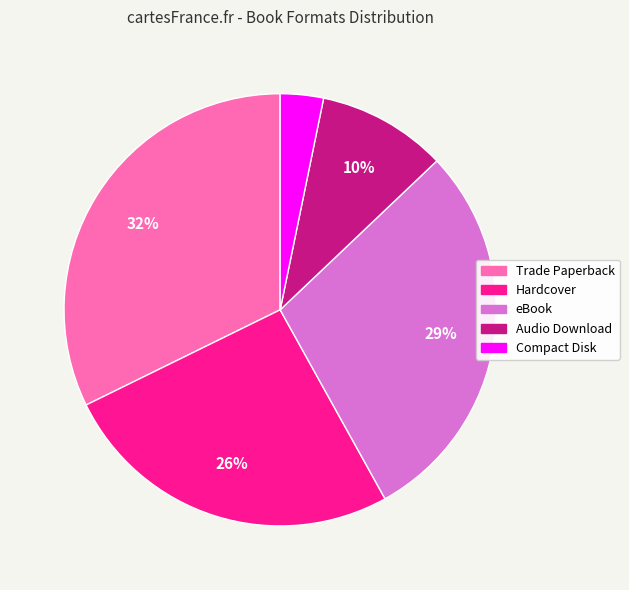

True or false: Audio Download accounts for 10% of the total.

True